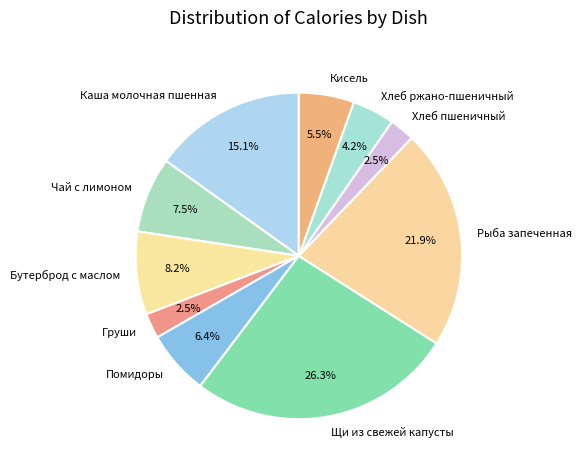

How much of the chart is everything except Чай с лимоном?

92.5%